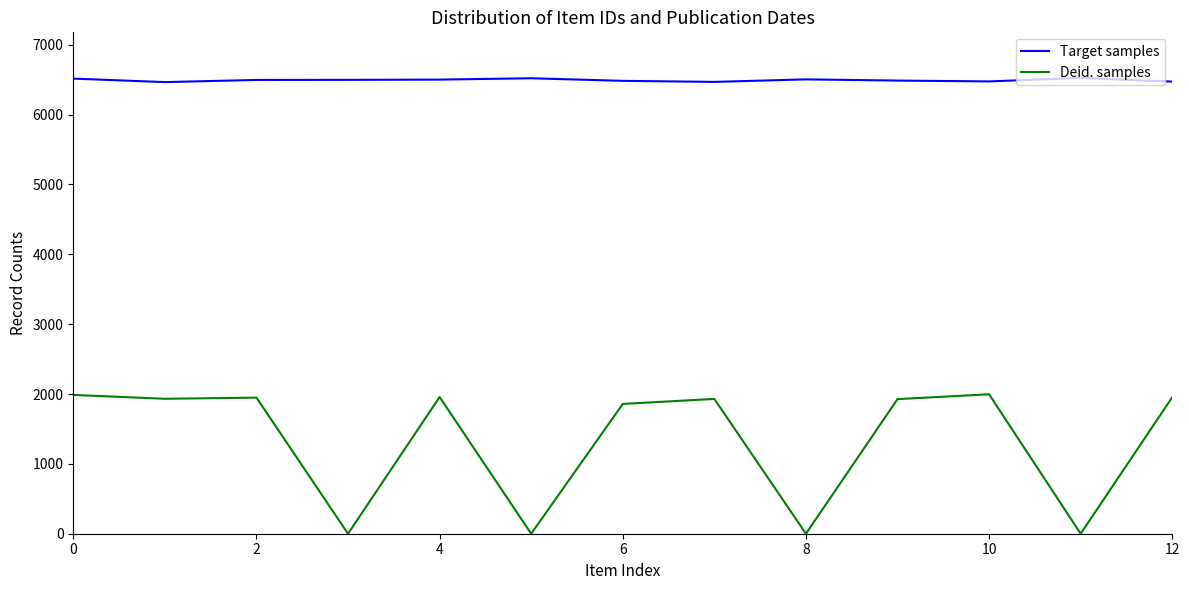

Rank the series by their maximum value, from highest to lowest.

Target samples, Deid. samples